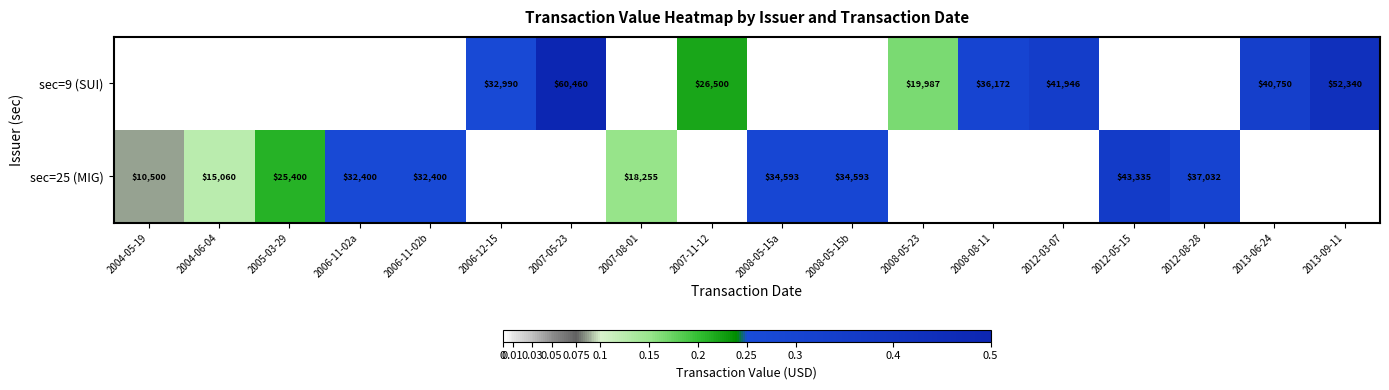

True or false: sec=9 (SUI) has a value of 54881 at 2006-12-15.

False